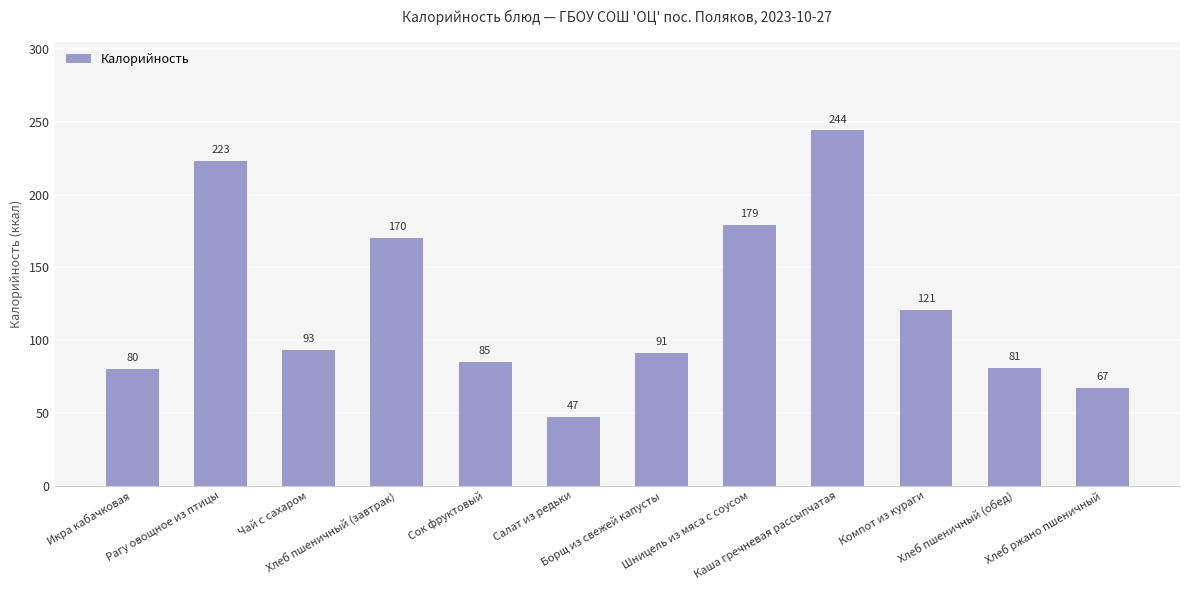

Reading left to right, transcribe all the data shown in this chart.

80	223	93	170	85	47	91	179	244	121	81	67